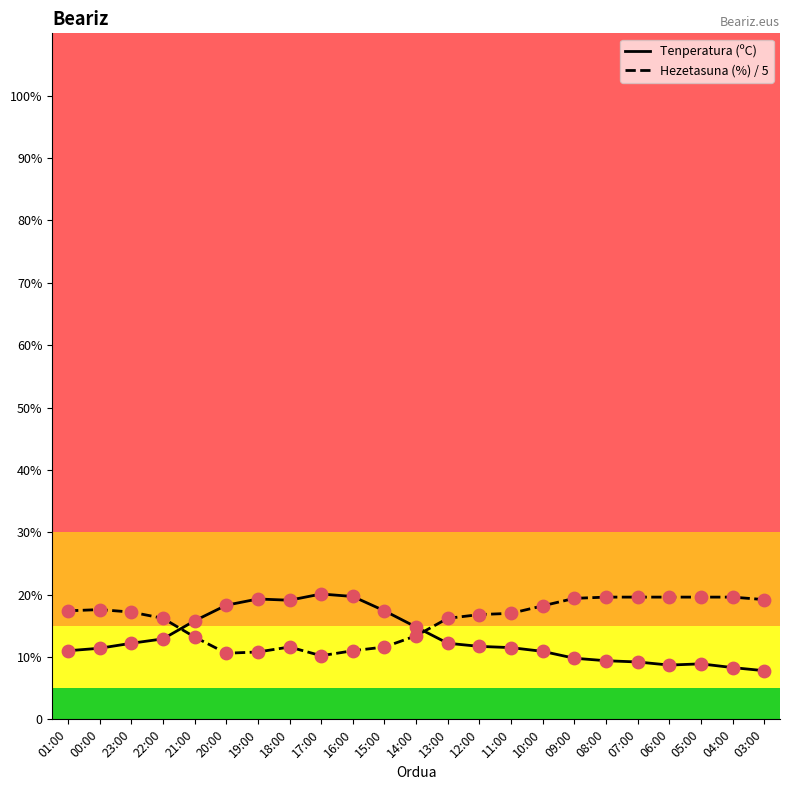

What are all the series names shown in the legend?

Tenperatura (ºC), Hezetasuna (%) / 5